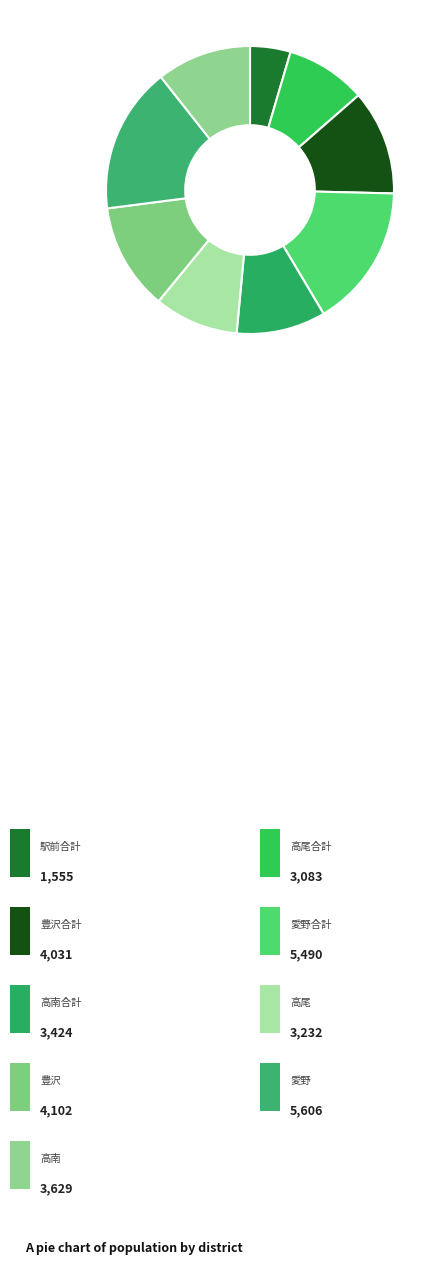

Count the number of slices in the pie.

9